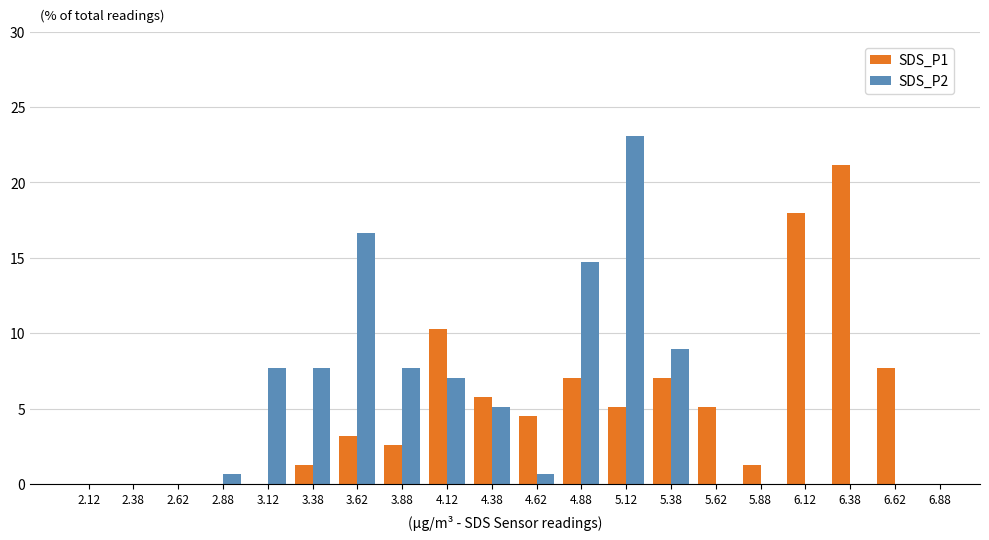

Reading left to right, list every range on the x-axis with the height of the bar of each series over it. The values are not printed on the chart, so give them approximately, as read against the axis.

2.00 to 2.25: SDS_P1=0	SDS_P2=0
2.25 to 2.50: SDS_P1=0	SDS_P2=0
2.50 to 2.75: SDS_P1=0	SDS_P2=0
2.75 to 3.00: SDS_P1=0	SDS_P2=0.5
3.00 to 3.25: SDS_P1=0	SDS_P2=7.5
3.25 to 3.50: SDS_P1=1.5	SDS_P2=7.5
3.50 to 3.75: SDS_P1=3.0	SDS_P2=16.5
3.75 to 4.00: SDS_P1=2.5	SDS_P2=7.5
4.00 to 4.25: SDS_P1=10.5	SDS_P2=7.0
4.25 to 4.50: SDS_P1=6.0	SDS_P2=5.0
4.50 to 4.75: SDS_P1=4.5	SDS_P2=0.5
4.75 to 5.00: SDS_P1=7.0	SDS_P2=14.5
5.00 to 5.25: SDS_P1=5.0	SDS_P2=23.0
5.25 to 5.50: SDS_P1=7.0	SDS_P2=9.0
5.50 to 5.75: SDS_P1=5.0	SDS_P2=0
5.75 to 6.00: SDS_P1=1.5	SDS_P2=0
6.00 to 6.25: SDS_P1=18.0	SDS_P2=0
6.25 to 6.50: SDS_P1=21.0	SDS_P2=0
6.50 to 6.75: SDS_P1=7.5	SDS_P2=0
6.75 to 7.00: SDS_P1=0	SDS_P2=0